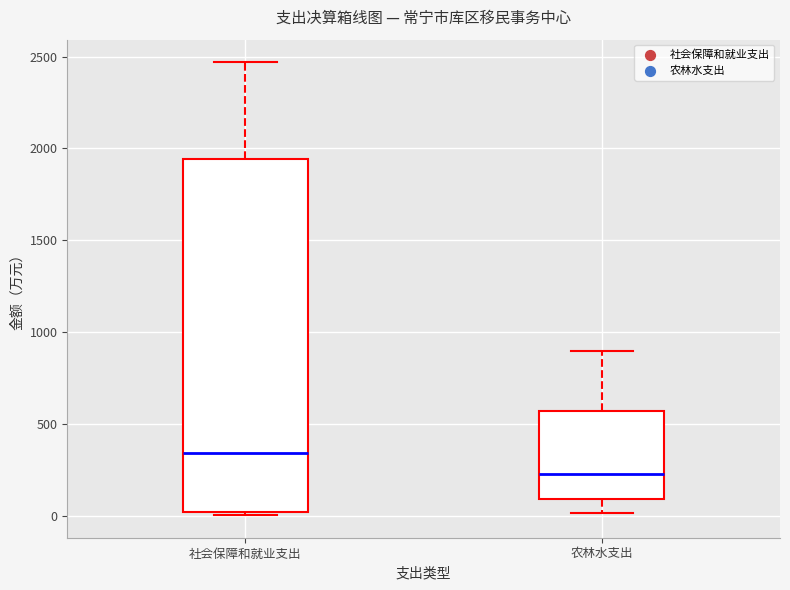

Which box is the tallest, from its lower edge to its upper edge?

社会保障和就业支出